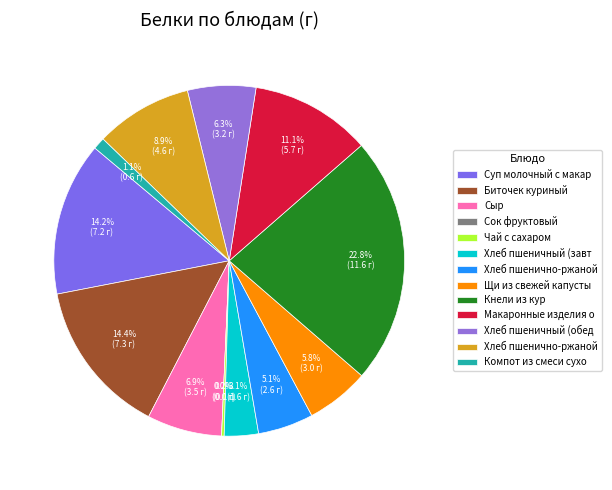

To the nearest percent, what is the difference between the largest and smallest slice percentages?

23%